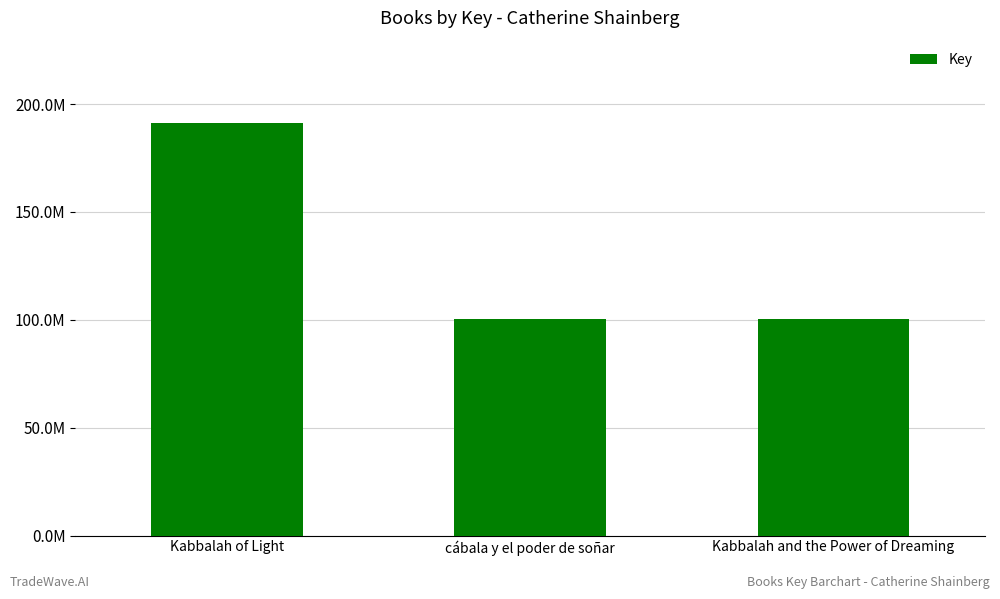

What is the difference between the maximum and minimum values?

90730170